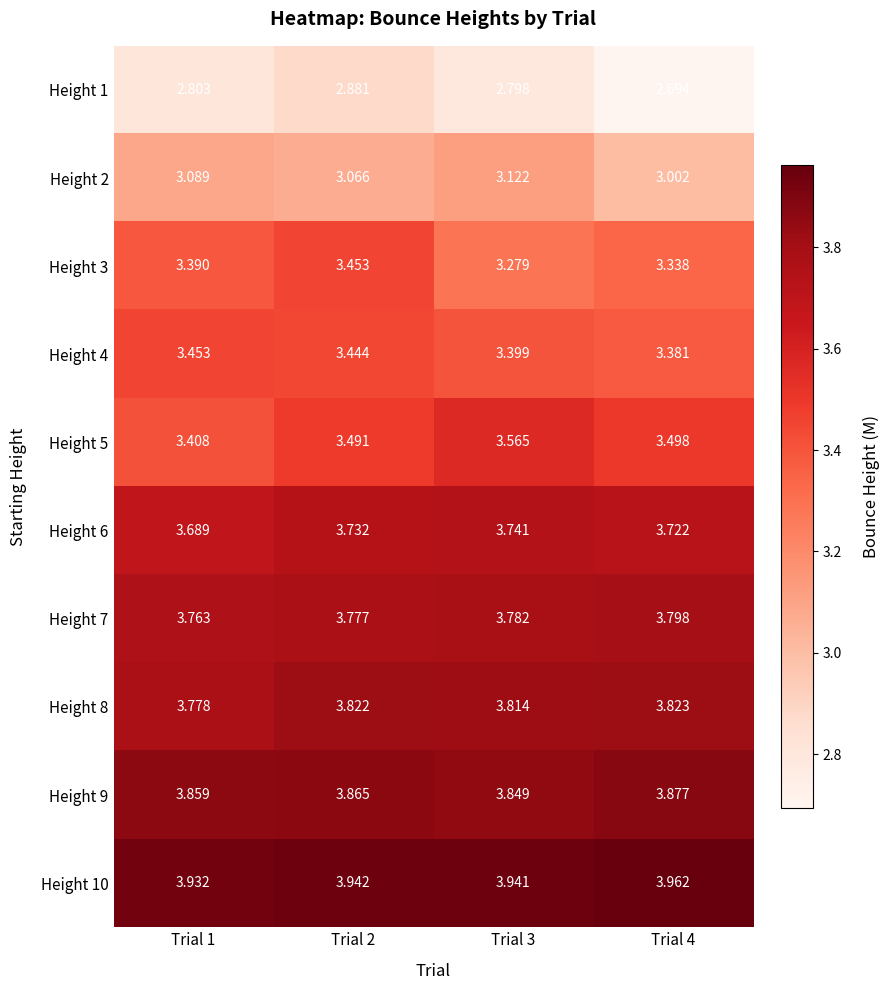

Reading left to right, list all the values displayed in this chart.

Height 1: Trial 1=2.8	Trial 2=2.9	Trial 3=2.8	Trial 4=2.7
Height 2: Trial 1=3.1	Trial 2=3.1	Trial 3=3.1	Trial 4=3.0
Height 3: Trial 1=3.4	Trial 2=3.5	Trial 3=3.3	Trial 4=3.3
Height 4: Trial 1=3.5	Trial 2=3.4	Trial 3=3.4	Trial 4=3.4
Height 5: Trial 1=3.4	Trial 2=3.5	Trial 3=3.6	Trial 4=3.5
Height 6: Trial 1=3.7	Trial 2=3.7	Trial 3=3.7	Trial 4=3.7
Height 7: Trial 1=3.8	Trial 2=3.8	Trial 3=3.8	Trial 4=3.8
Height 8: Trial 1=3.8	Trial 2=3.8	Trial 3=3.8	Trial 4=3.8
Height 9: Trial 1=3.9	Trial 2=3.9	Trial 3=3.8	Trial 4=3.9
Height 10: Trial 1=3.9	Trial 2=3.9	Trial 3=3.9	Trial 4=4.0